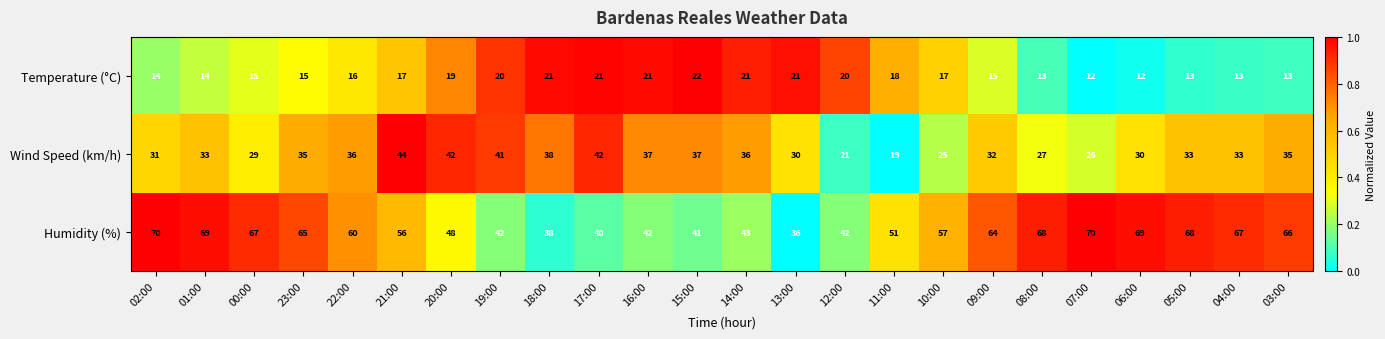

How many Temperature (°C) values are between 14 and 21?

17